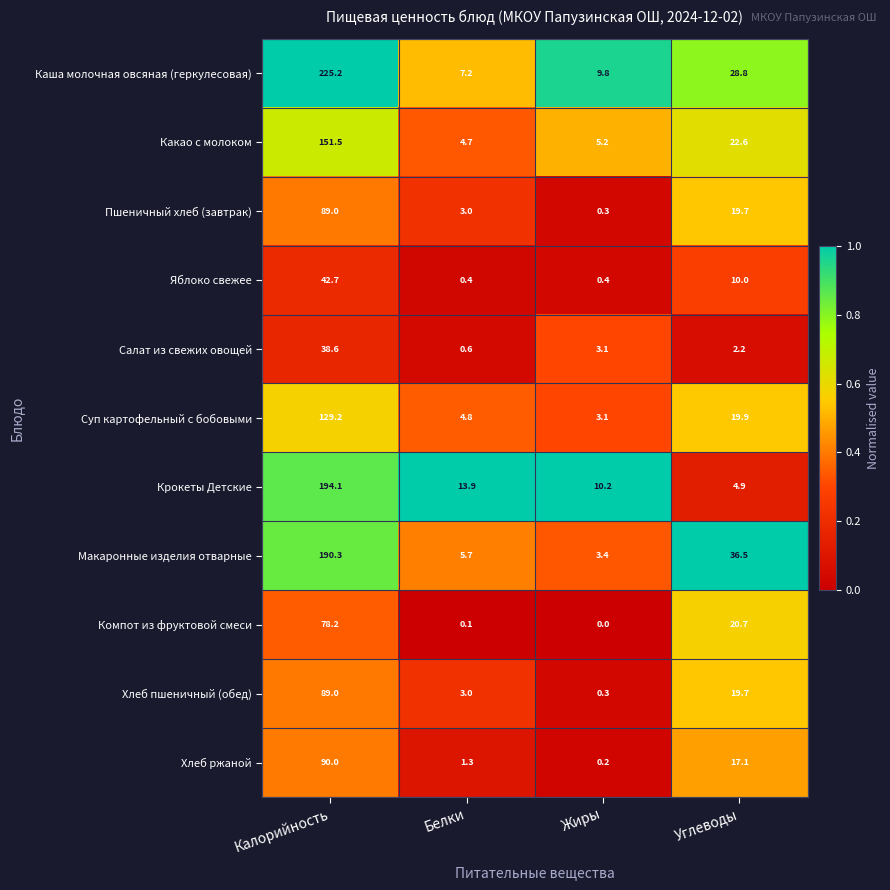

Which series has the widest spread of values?

Каша молочная овсяная (геркулесовая)